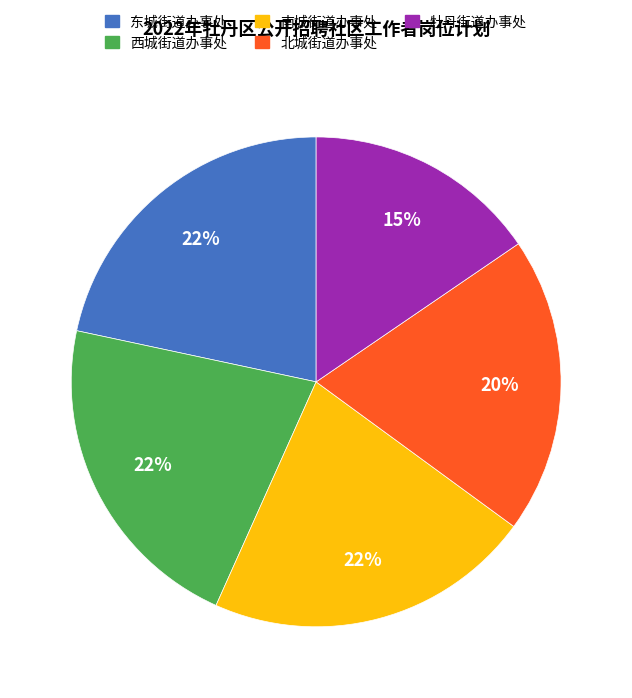

To the nearest percent, what percentage of the pie is 南城街道办事处?

22%